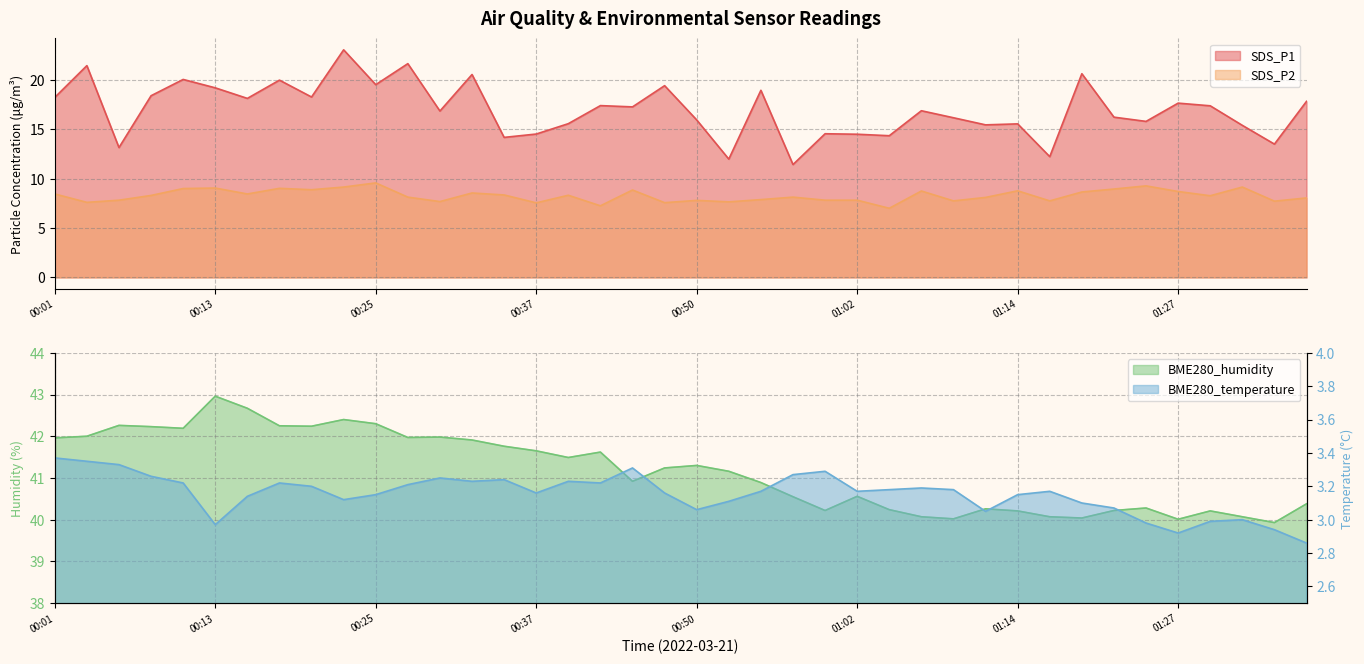

What is the difference between the highest and lowest values at 00:06?

38.9